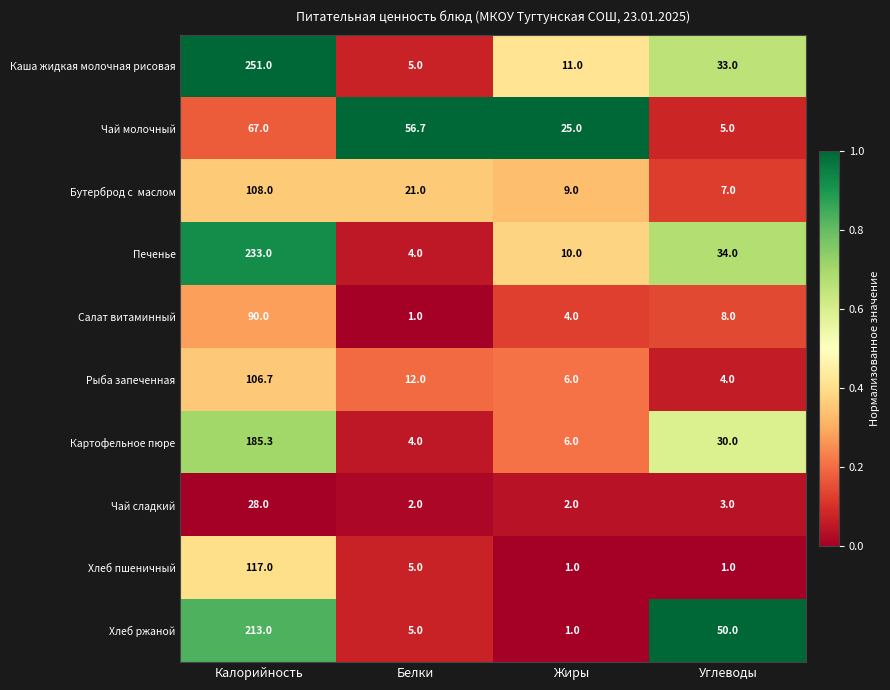

At which label does Картофельное пюре first exceed 30?

Калорийность